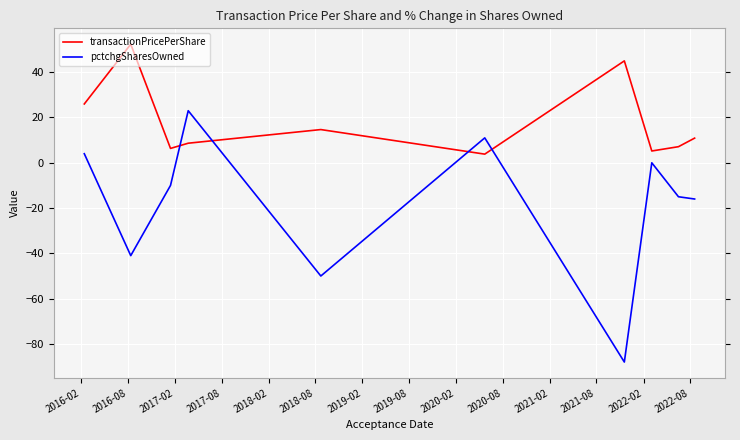

The value of transactionPricePerShare at 2020-02 is 7.6. True or false?

False